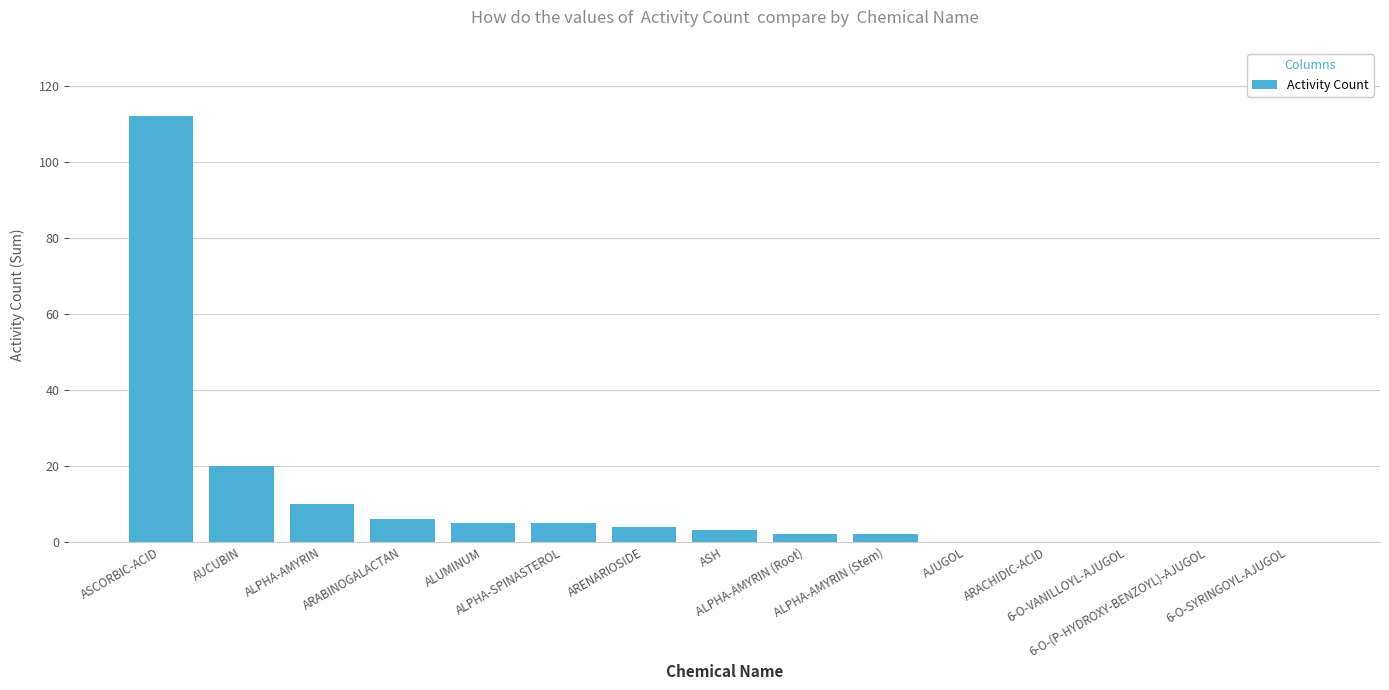

Are the bars horizontal?

No